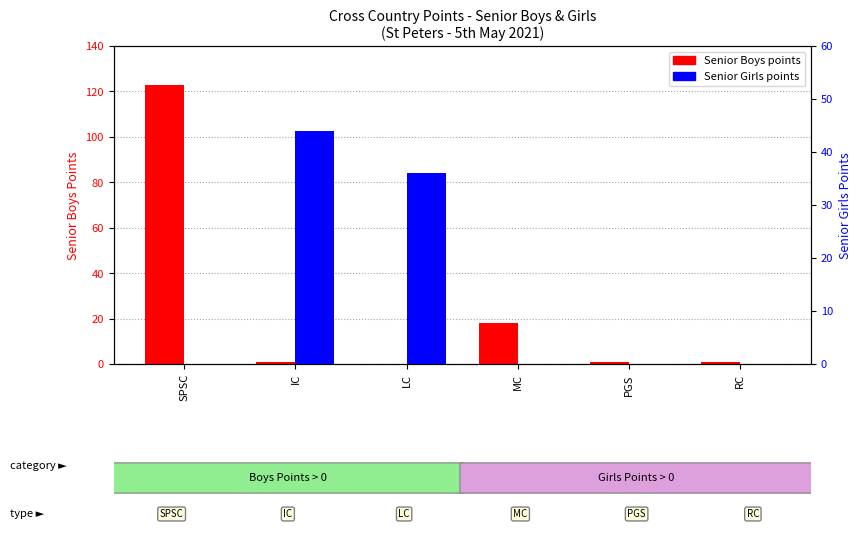

What is the sum of all Senior Boys values?

144